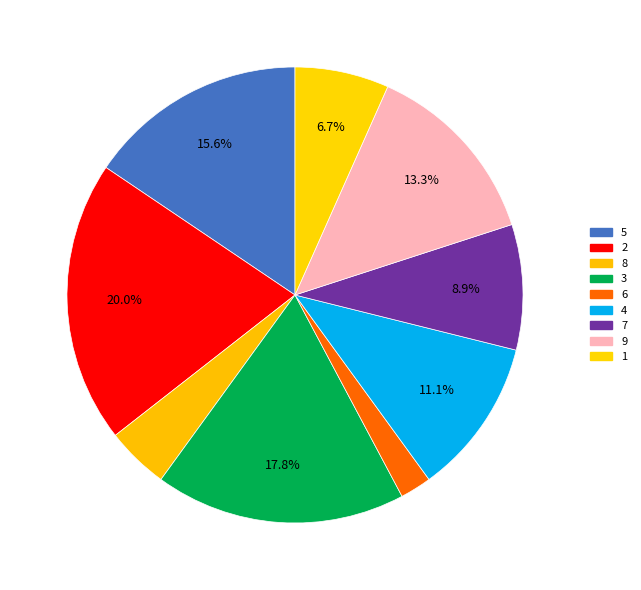

How many slices are in this pie chart?

9